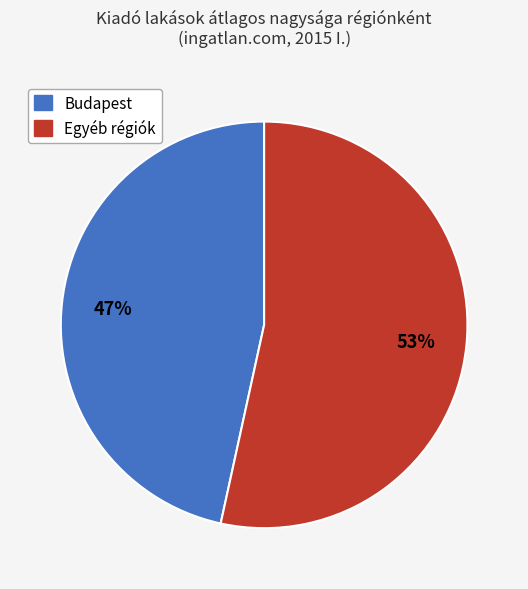

Is there a majority slice in this chart?

Yes